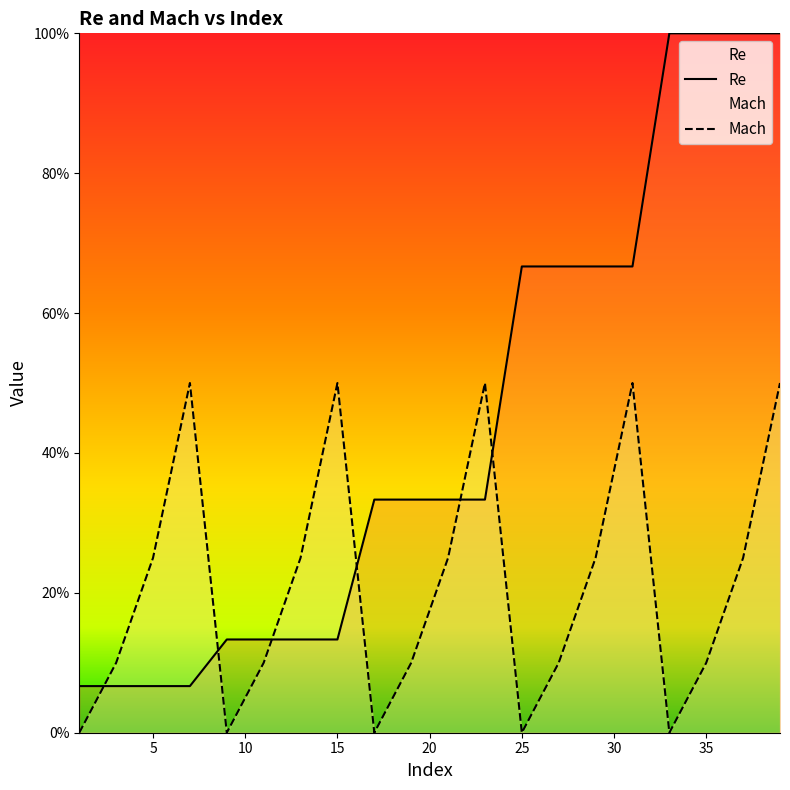

What is the difference between the highest and lowest values at 33?

1.0